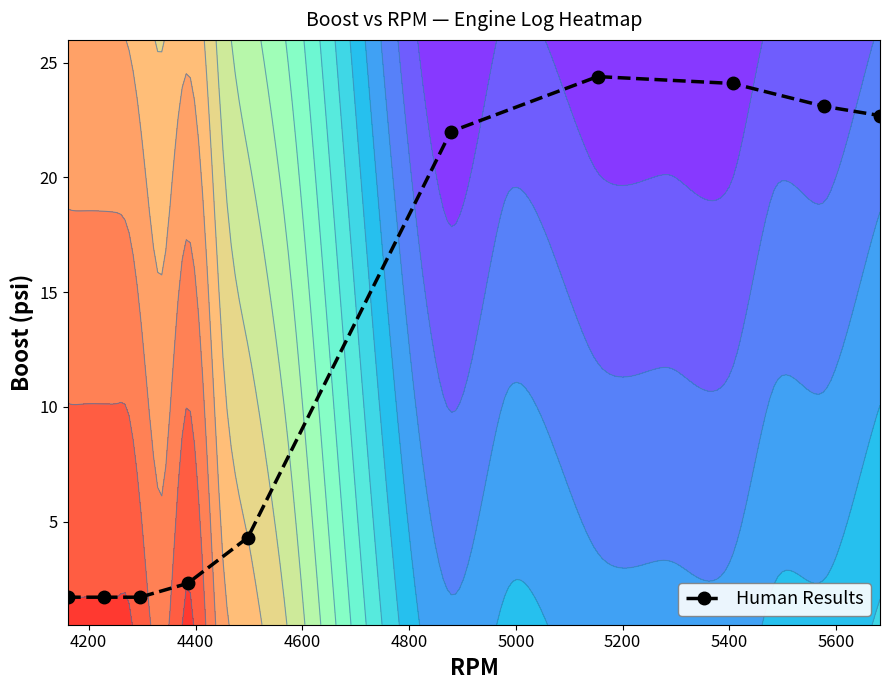

What is the smallest value displayed?

1.7